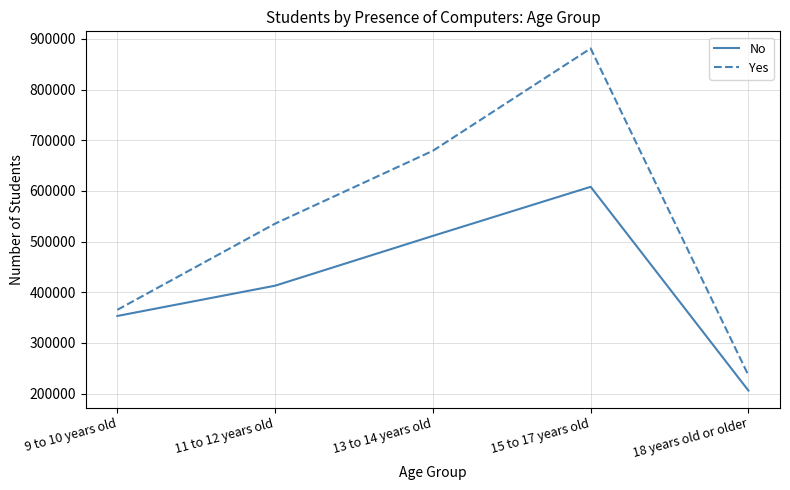

List the labels in order of Yes value, largest first.

15 to 17 years old, 13 to 14 years old, 11 to 12 years old, 9 to 10 years old, 18 years old or older